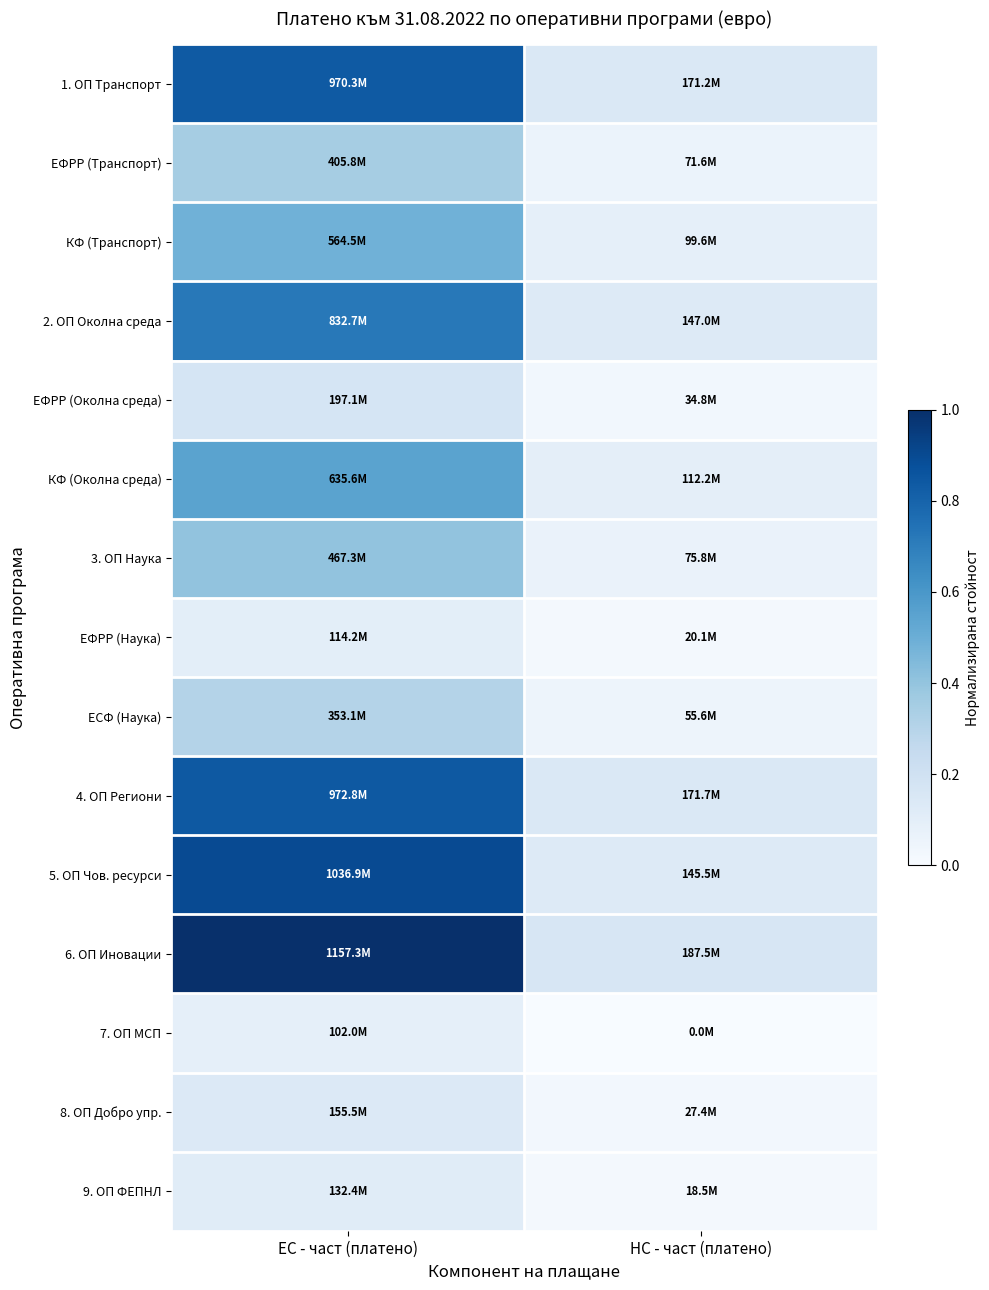

Reading left to right, extract all data points from this chart.

1. ОП Транспорт: ЕС - част (платено)=0.8	НС - част (платено)=0.1
ЕФРР (Транспорт): ЕС - част (платено)=0.4	НС - част (платено)=0.1
КФ (Транспорт): ЕС - част (платено)=0.5	НС - част (платено)=0.1
2. ОП Околна среда: ЕС - част (платено)=0.7	НС - част (платено)=0.1
ЕФРР (Околна среда): ЕС - част (платено)=0.2	НС - част (платено)=0.0
КФ (Околна среда): ЕС - част (платено)=0.5	НС - част (платено)=0.1
3. ОП Наука: ЕС - част (платено)=0.4	НС - част (платено)=0.1
ЕФРР (Наука): ЕС - част (платено)=0.1	НС - част (платено)=0.0
ЕСФ (Наука): ЕС - част (платено)=0.3	НС - част (платено)=0.0
4. ОП Региони: ЕС - част (платено)=0.8	НС - част (платено)=0.1
5. ОП Чов. ресурси: ЕС - част (платено)=0.9	НС - част (платено)=0.1
6. ОП Иновации: ЕС - част (платено)=1.0	НС - част (платено)=0.2
7. ОП МСП: ЕС - част (платено)=0.1	НС - част (платено)=0.0
8. ОП Добро упр.: ЕС - част (платено)=0.1	НС - част (платено)=0.0
9. ОП ФЕПНЛ: ЕС - част (платено)=0.1	НС - част (платено)=0.0